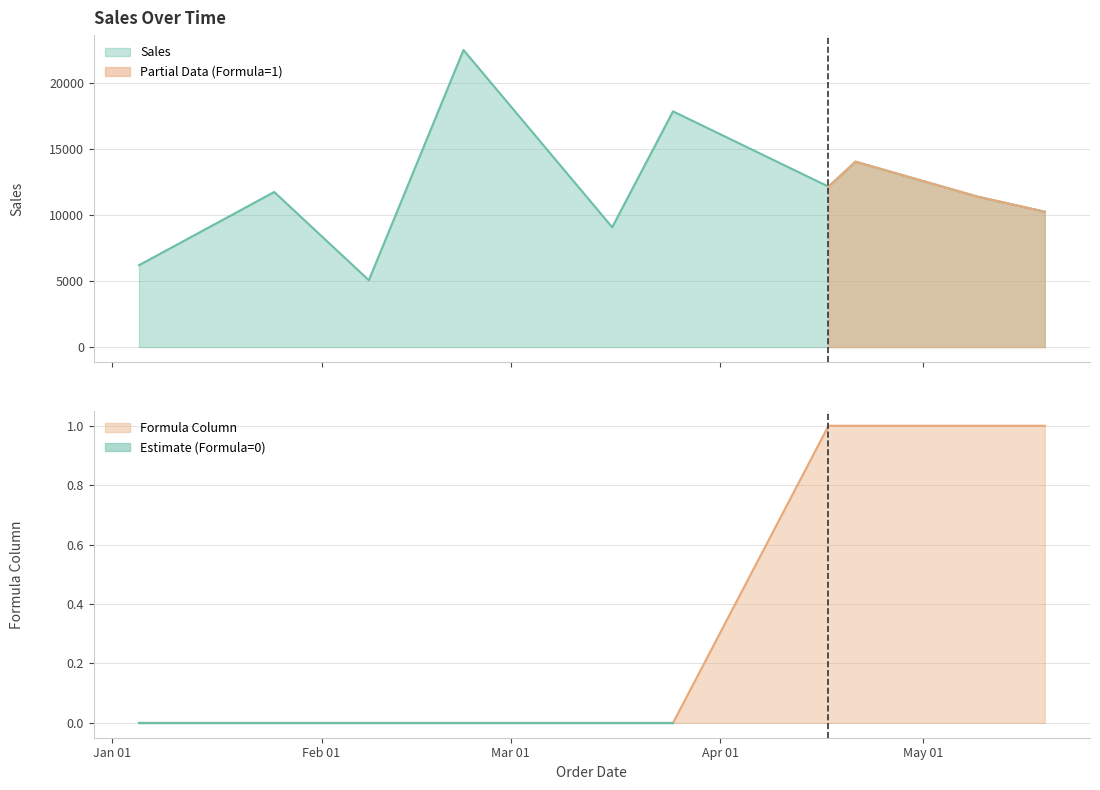

At which category does the chart reach its peak across all series?

2022-02-22